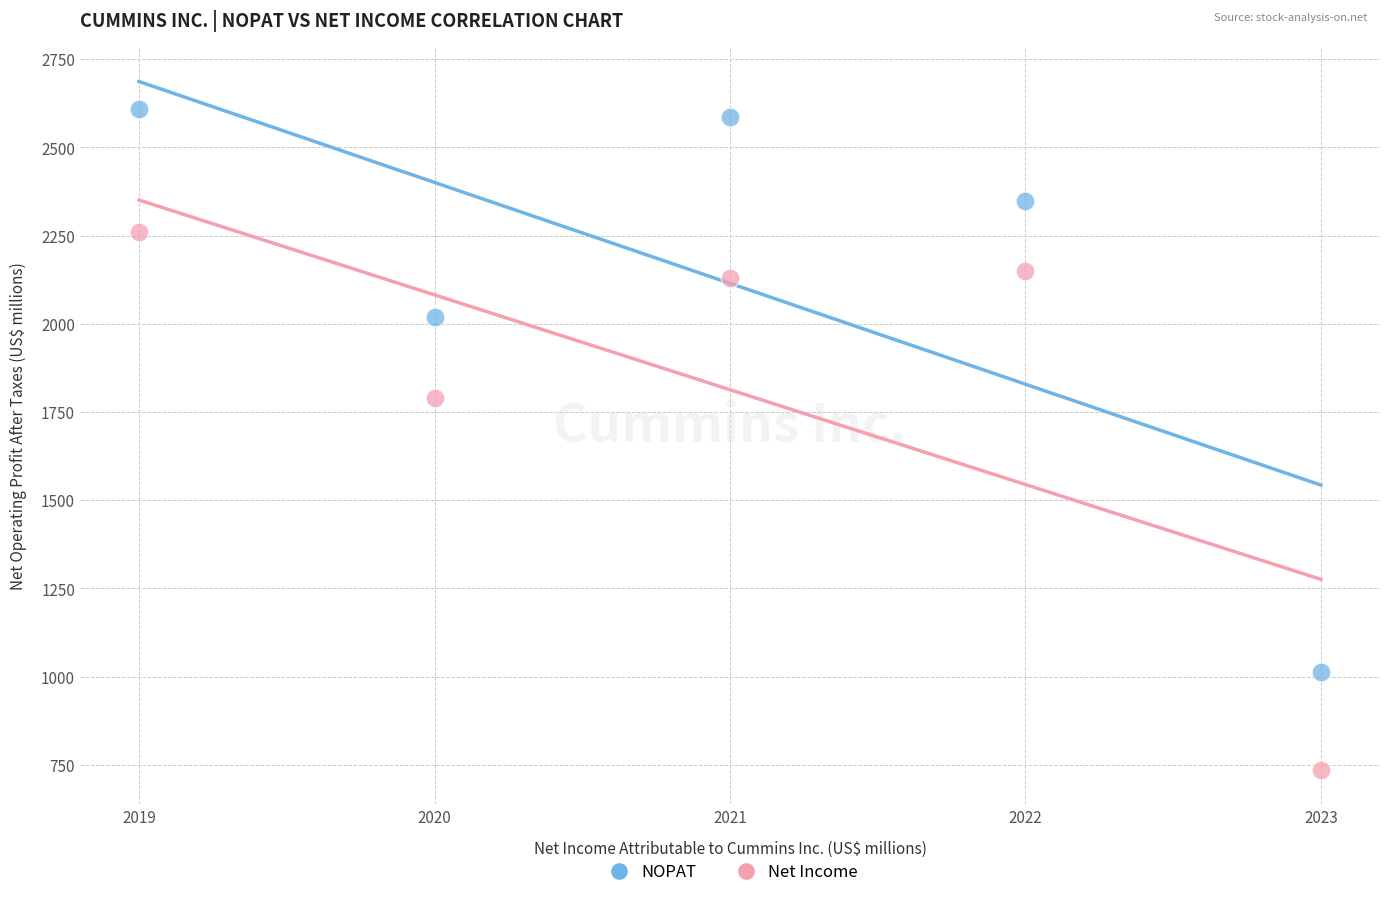

In the NOPAT series, what Y value is closest to 1811?

2018